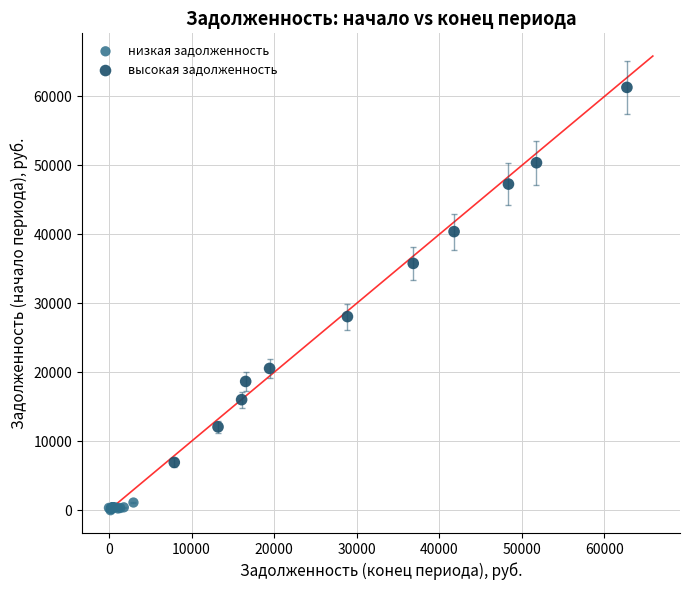

Which series reaches the minimum Y coordinate?

низкая задолженность